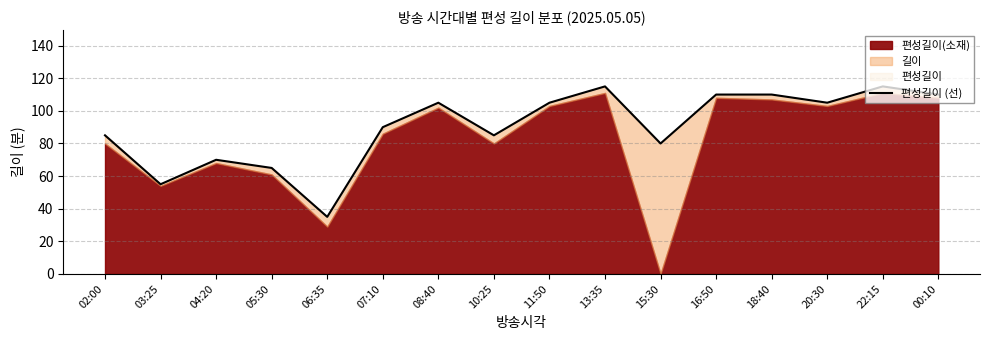

Between 13:35 and 02:00, which is larger?

13:35